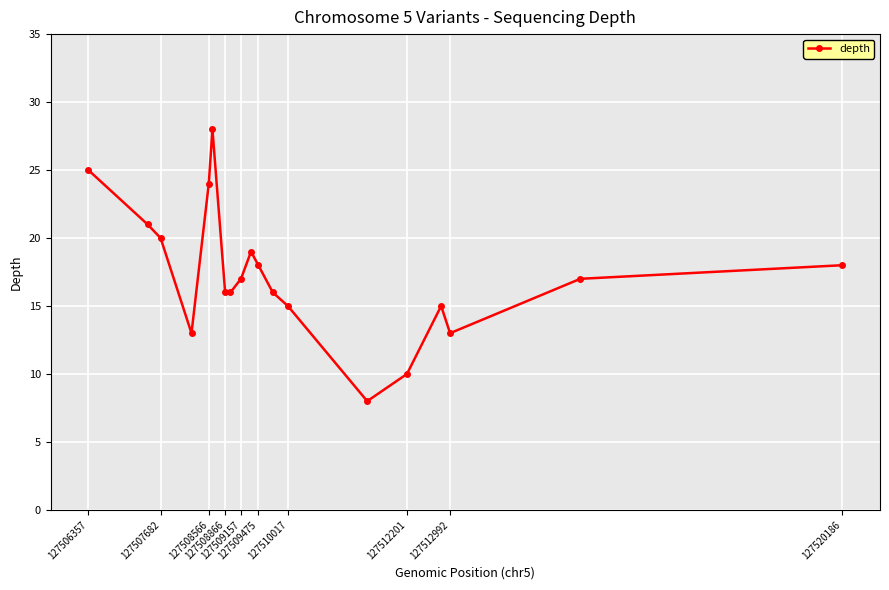

What is the value of the 7th point from the left?

16